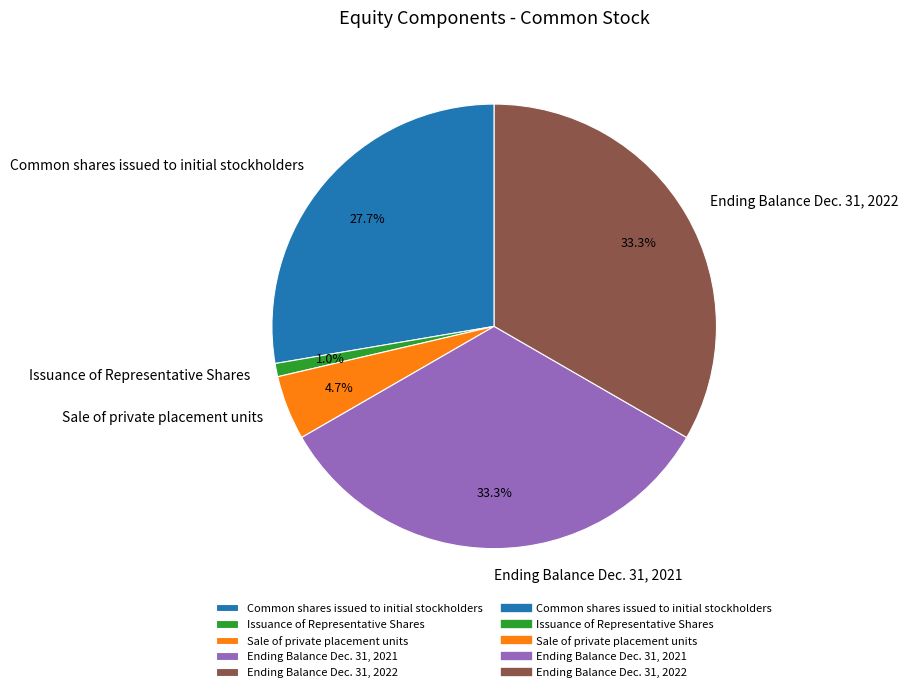

Is there a majority slice in this chart?

No